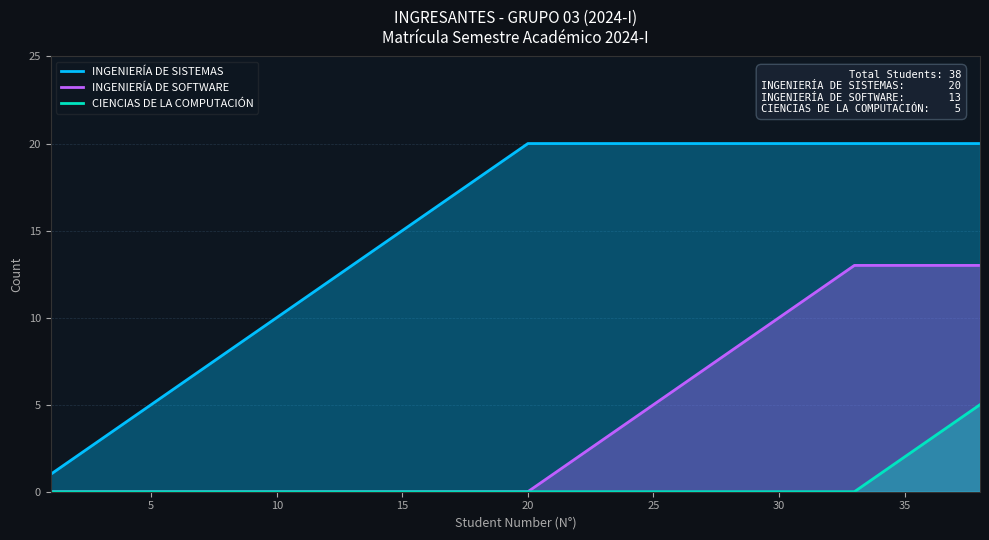

Which series has the largest total across all categories?

INGENIERÍA DE SISTEMAS